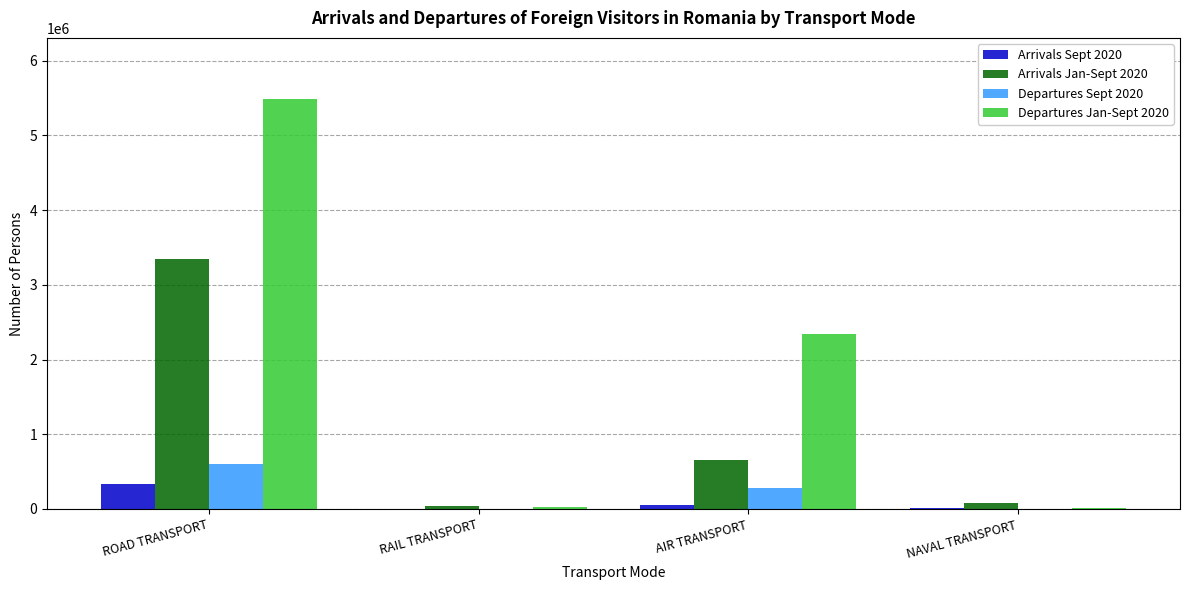

What is the sum of all Arrivals Sept 2020 values?

399504